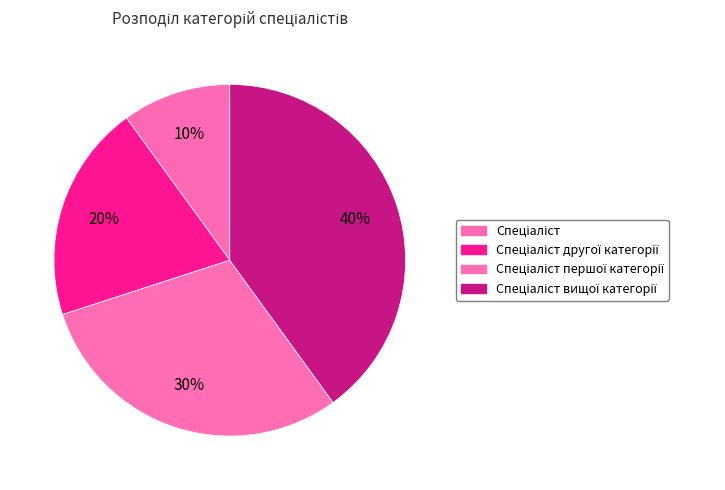

Is there a majority slice in this chart?

No